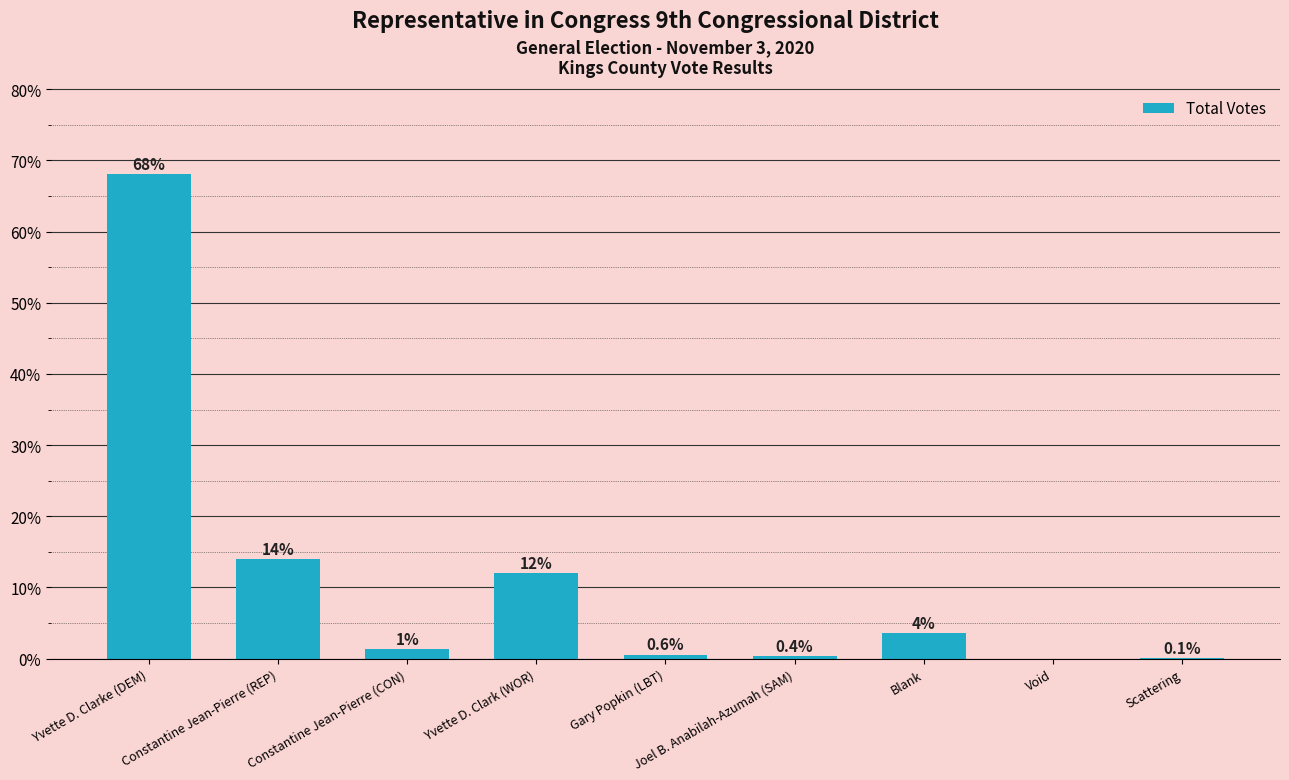

The value at Yvette D. Clark (WOR) is 12.0. True or false?

True